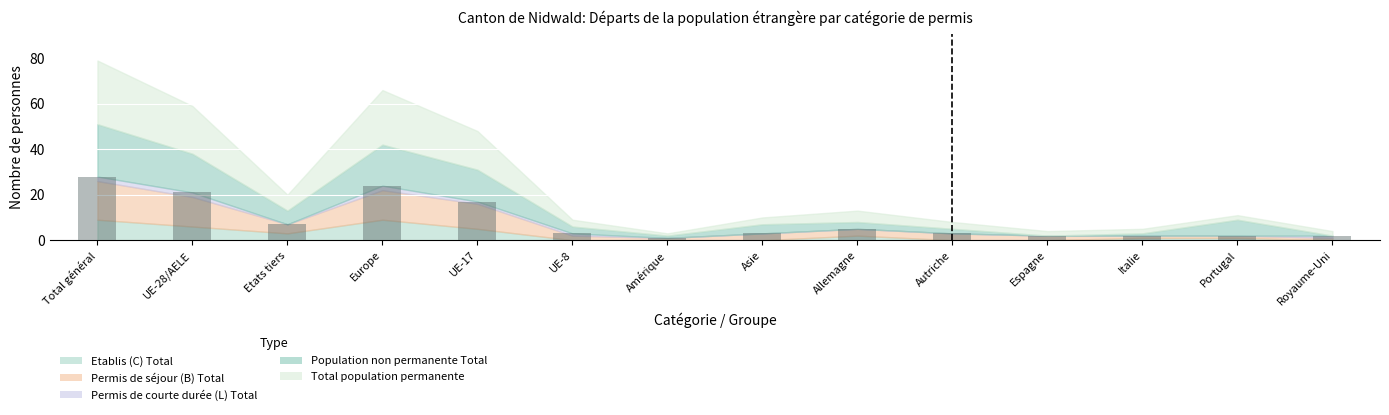

How many distinct data groups are displayed?

1